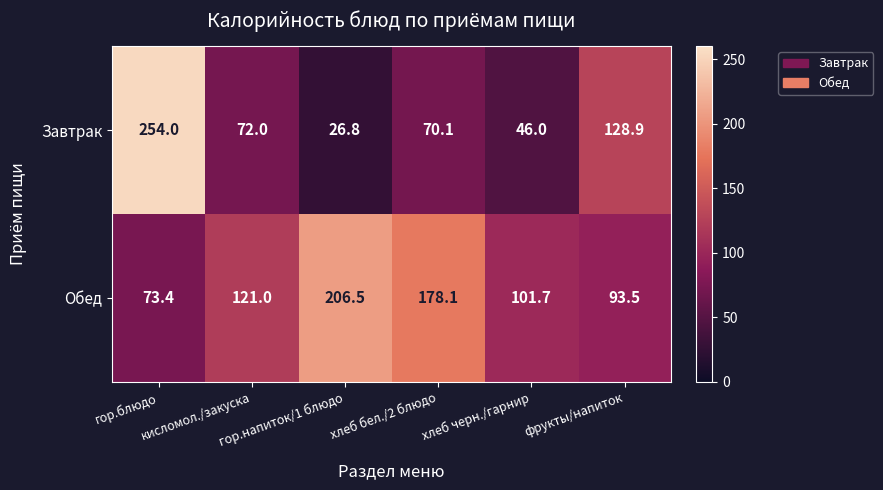

What is the difference between the maximum and minimum values in the Завтрак series?

227.2